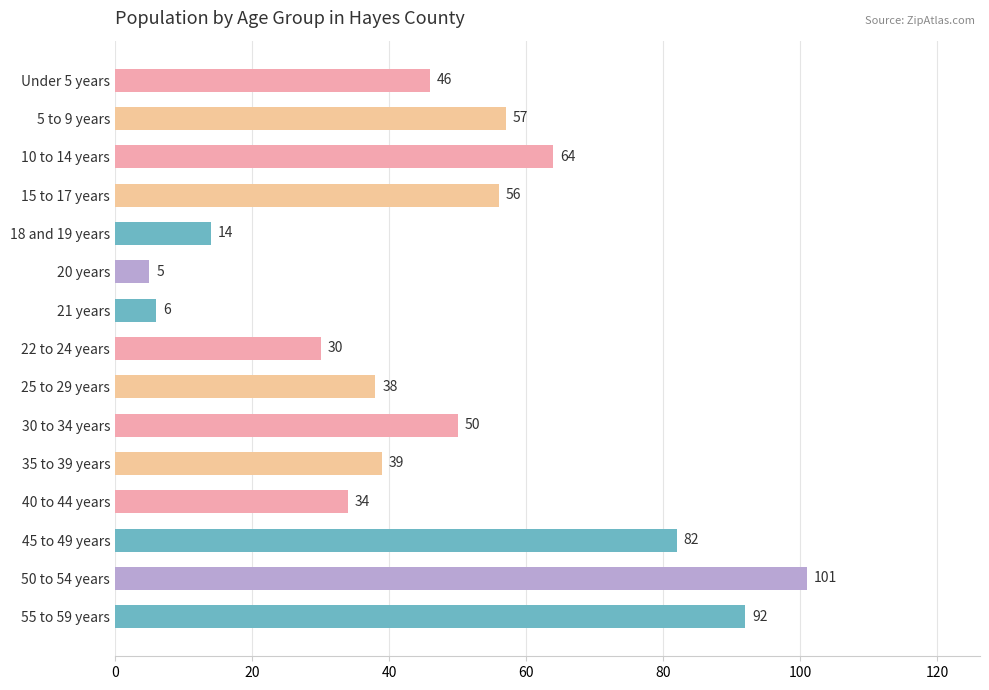

Which category has the lowest value across all series?

20 years